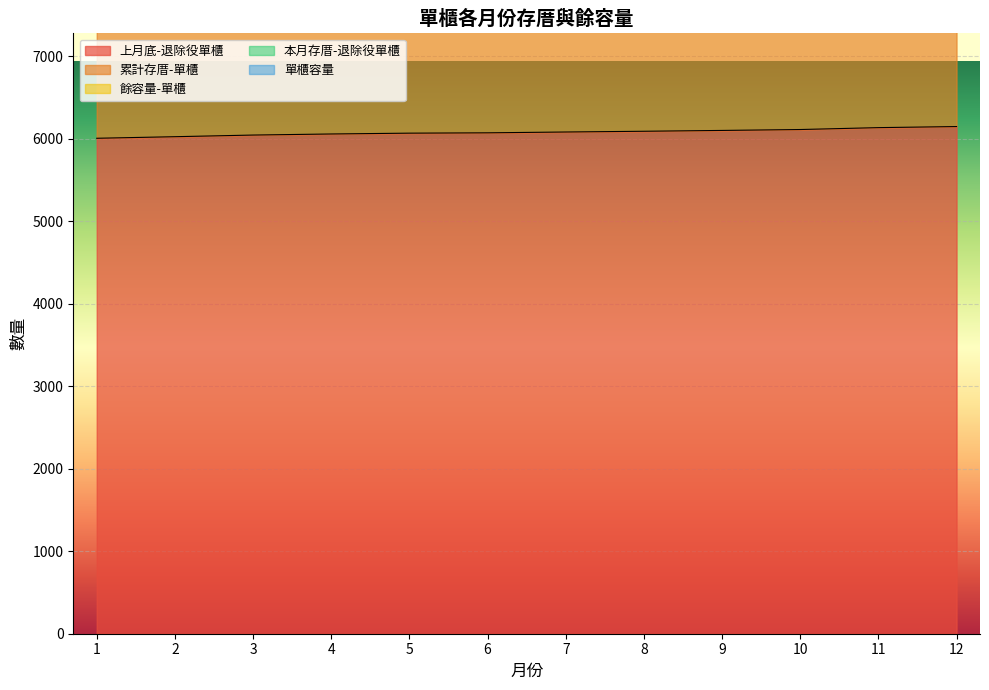

Where is 累計存厝-單櫃 nearest to the value 12237?

7